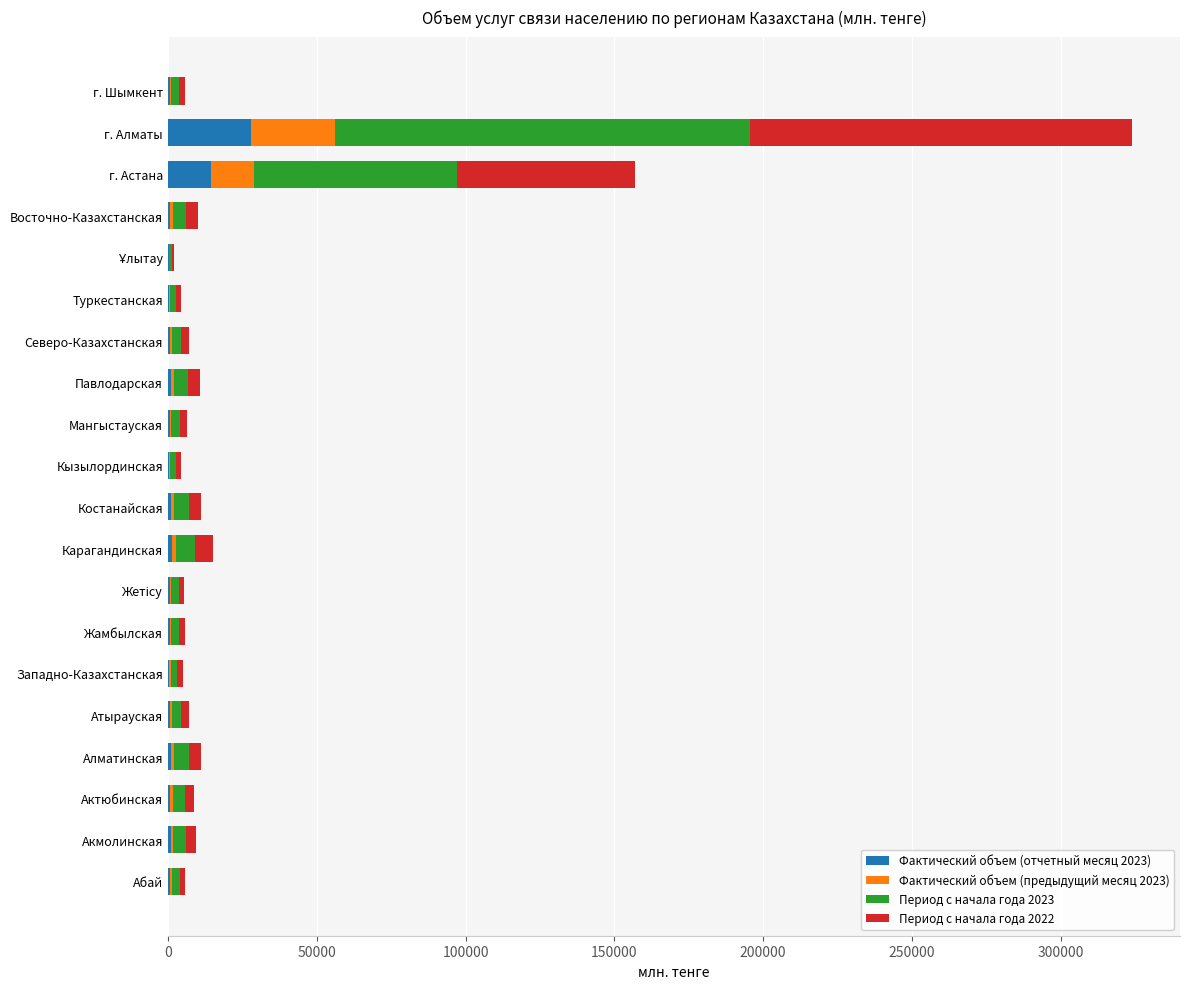

Which category has the highest value in the Фактический объем (отчетный месяц 2023) series?

г. Алматы